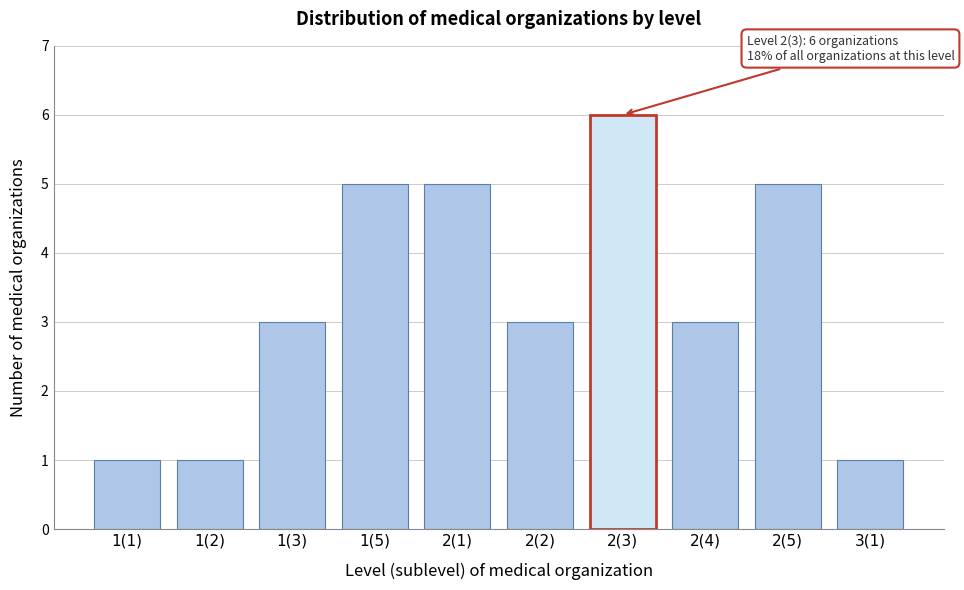

Reading right to left, list all the values displayed in this chart.

3(1)=1	2(5)=5	2(4)=3	2(3)=6	2(2)=3	2(1)=5	1(5)=5	1(3)=3	1(2)=1	1(1)=1